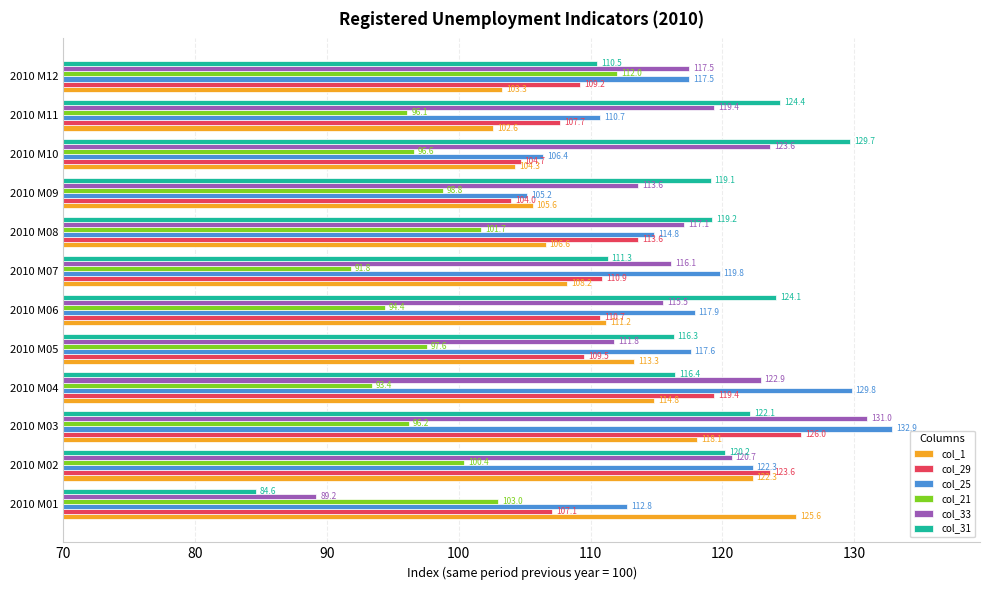

What is the difference between the maximum and minimum values in the col_31 series?

45.1